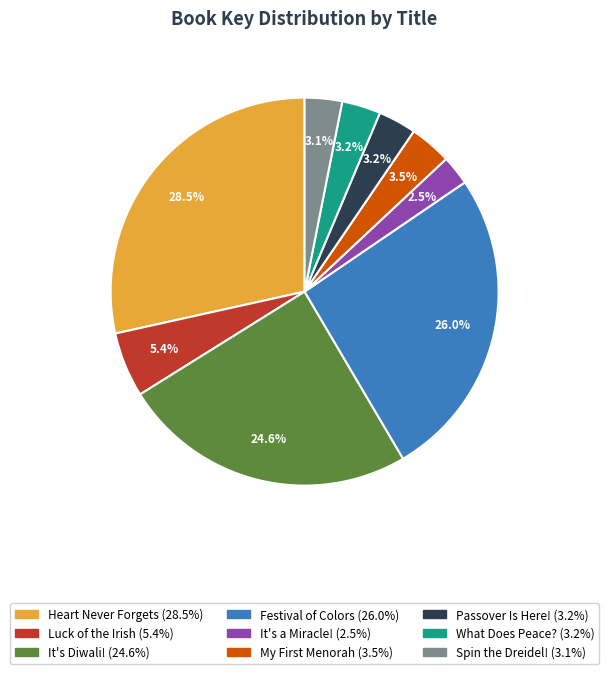

Count the number of slices in the pie.

9